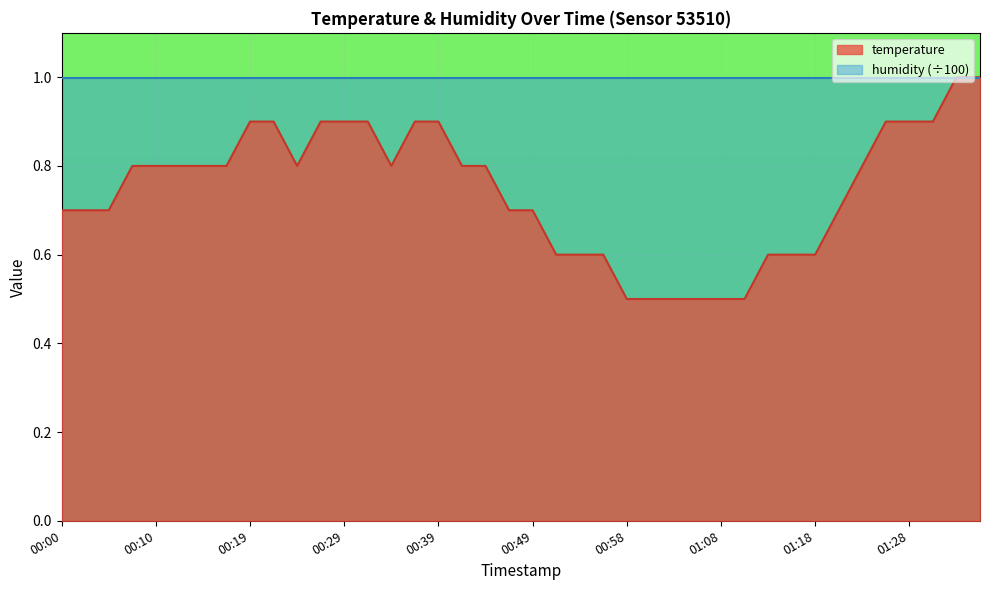

Rank the categories by value from lowest to highest.

00:58, 01:01, 01:03, 01:06, 01:08, 01:11, 00:51, 00:53, 00:56, 01:13, 01:15, 01:18, 00:00, 00:02, 00:05, 00:46, 00:49, 01:20, 00:07, 00:10, 00:12, 00:15, 00:17, 00:24, 00:34, 00:41, 00:44, 01:23, 00:19, 00:22, 00:27, 00:29, 00:32, 00:36, 00:39, 01:25, 01:28, 01:30, 01:32, 01:35